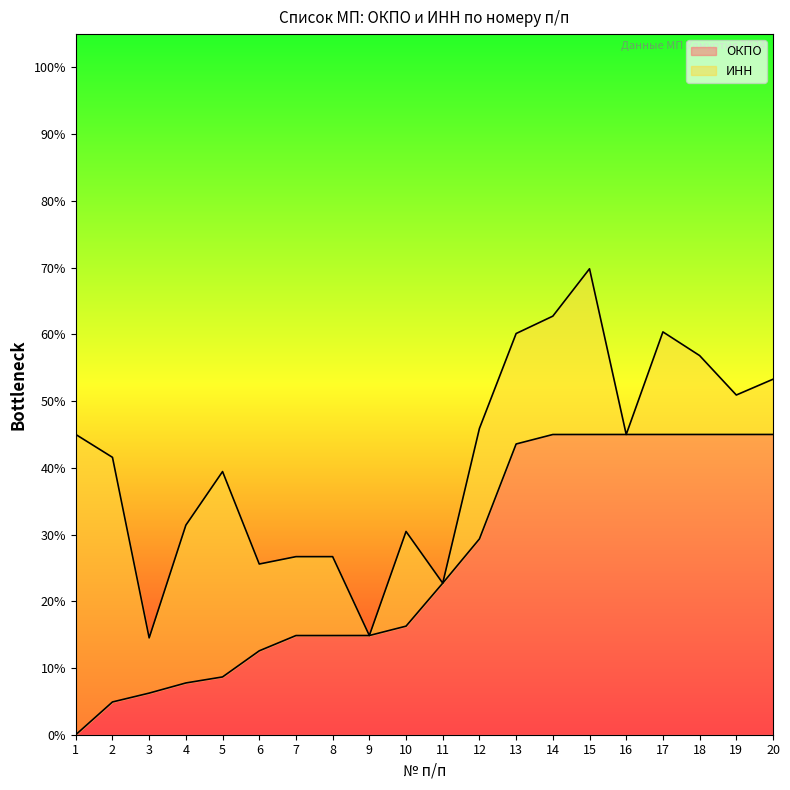

Does the chart have visible grid lines?

No